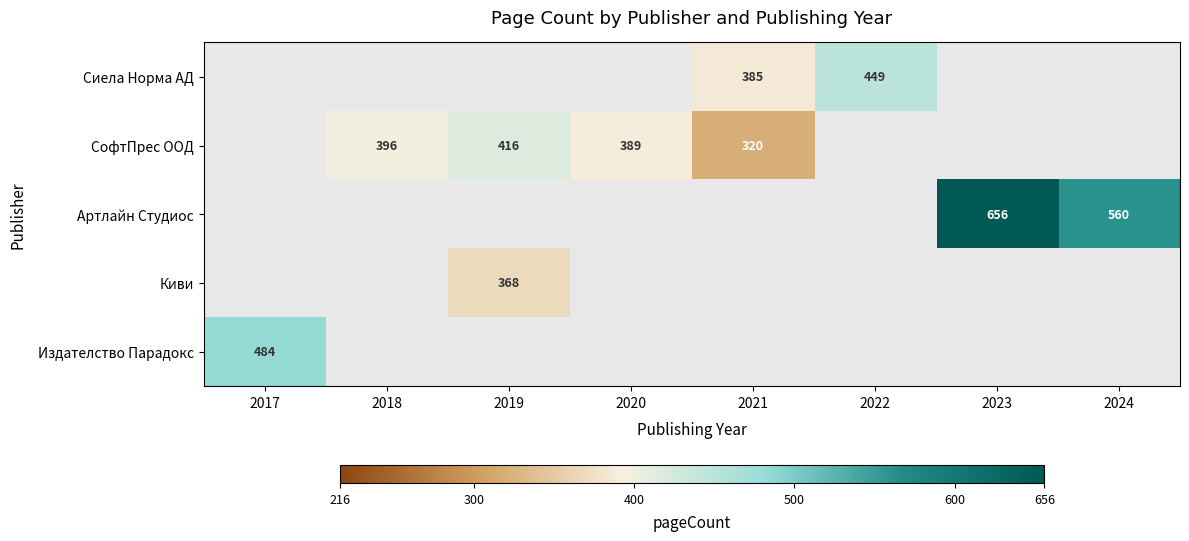

What is the sum of the Артлайн Студиос values at 2024 and 2023?

1216